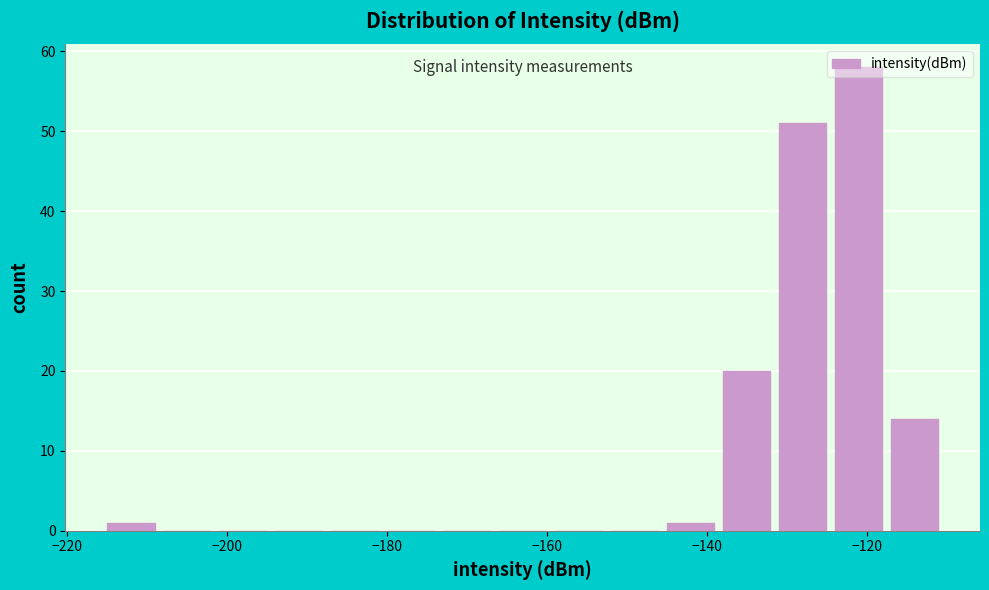

Around what value on the x-axis is the tallest bar? Give the approximate position of its centre, as read against the axis.

-122